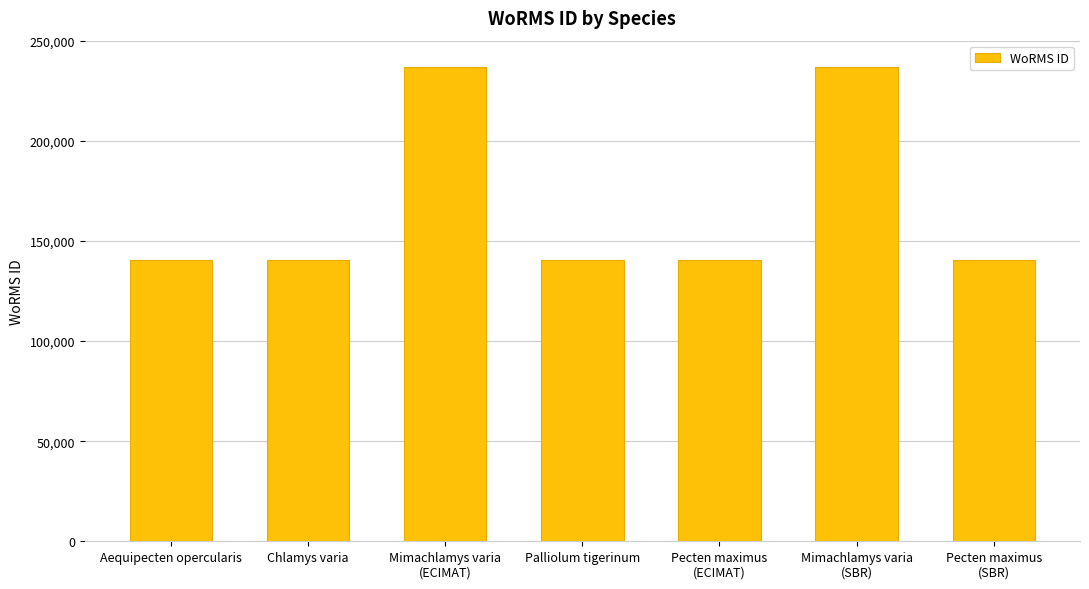

What is the sum of the values at Chlamys varia and Pecten maximus
(ECIMAT)?

281408